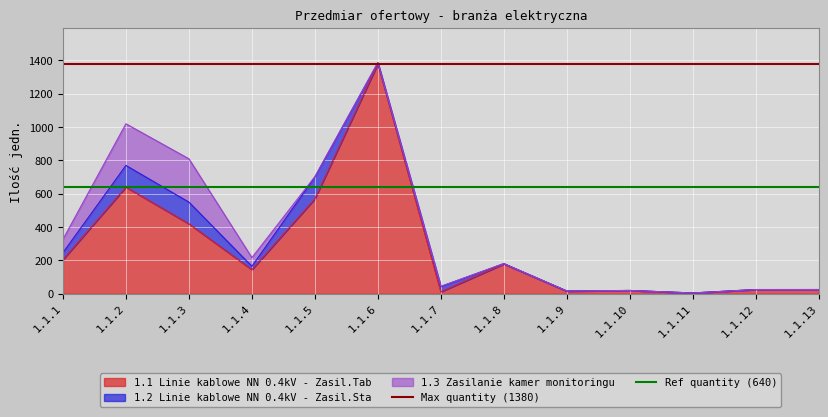

The value of 1.1 Linie kablowe NN 0.4kV - Zasil.Tab at 1.1.4 is 229.1. True or false?

False